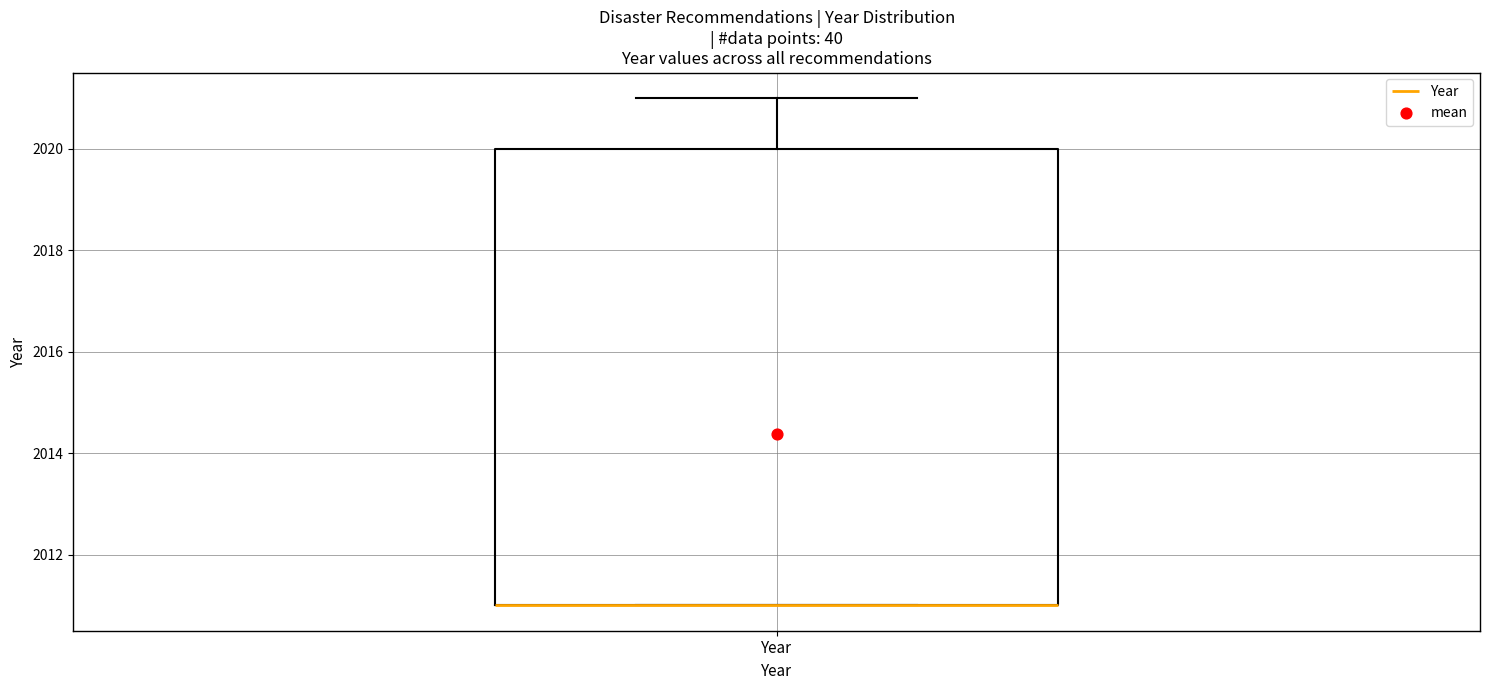

Where is the lower edge of the box for Year on the y-axis? The values are not printed on the chart, so give them approximately, as read against the axis.

2011